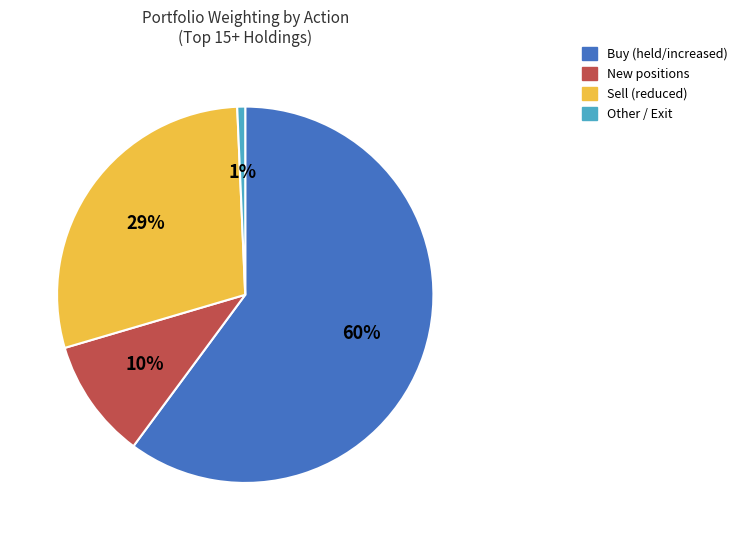

Does any single category account for the majority?

Yes